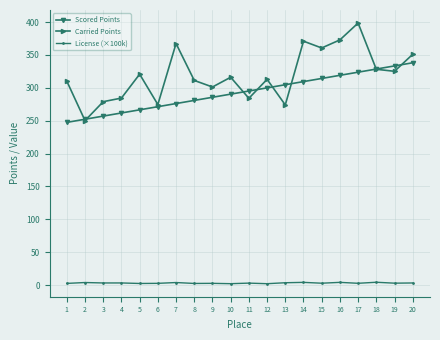

Read the License (×100k) value at 3.

3.4